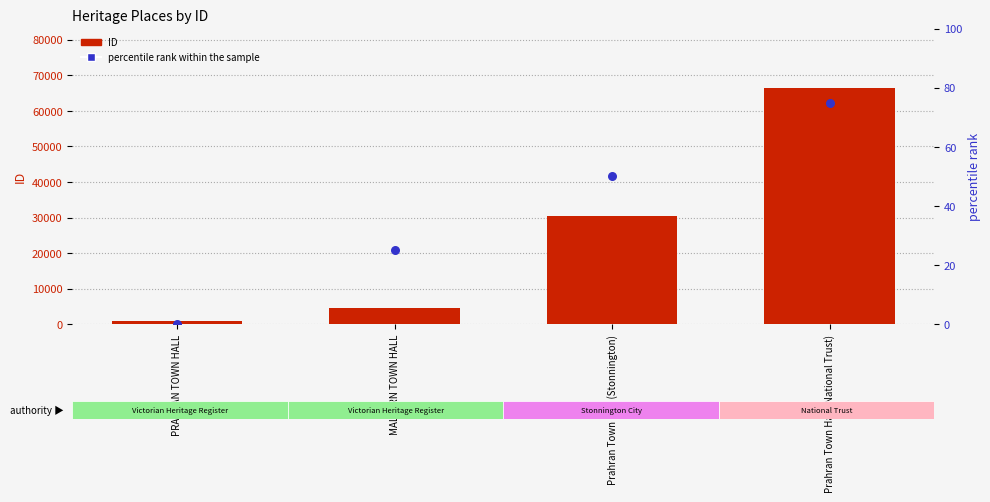

What are all the series names shown in the legend?

ID, percentile rank within the sample